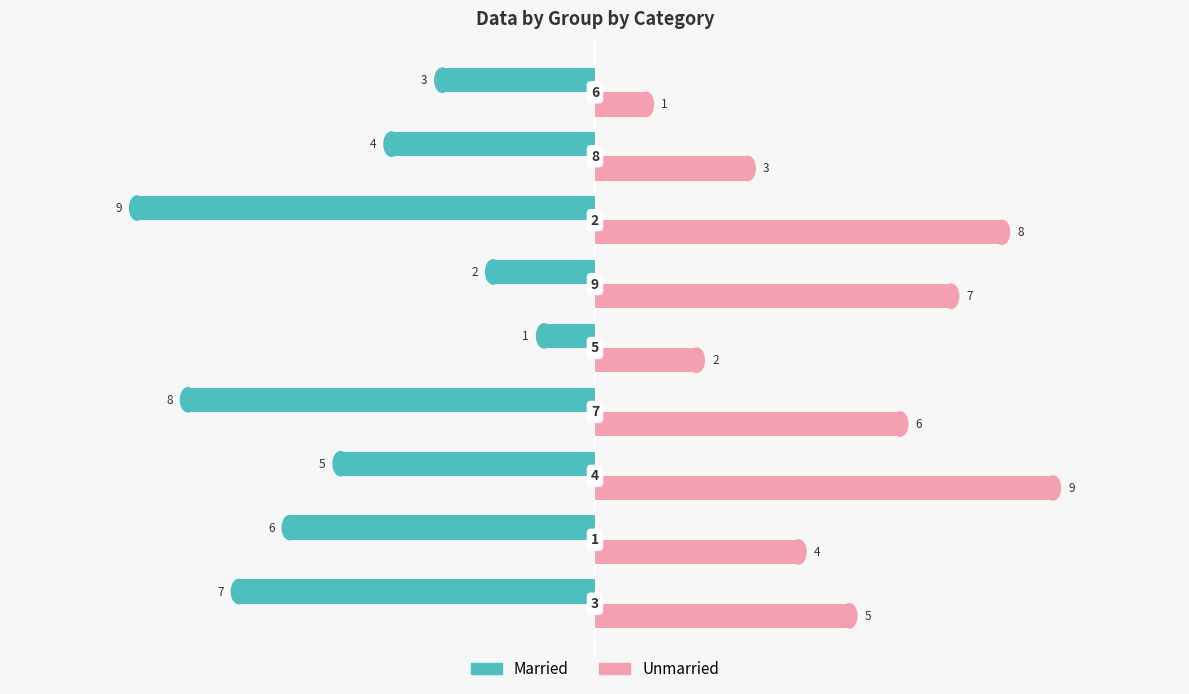

What is the difference between the second highest and minimum values in the Married series?

7